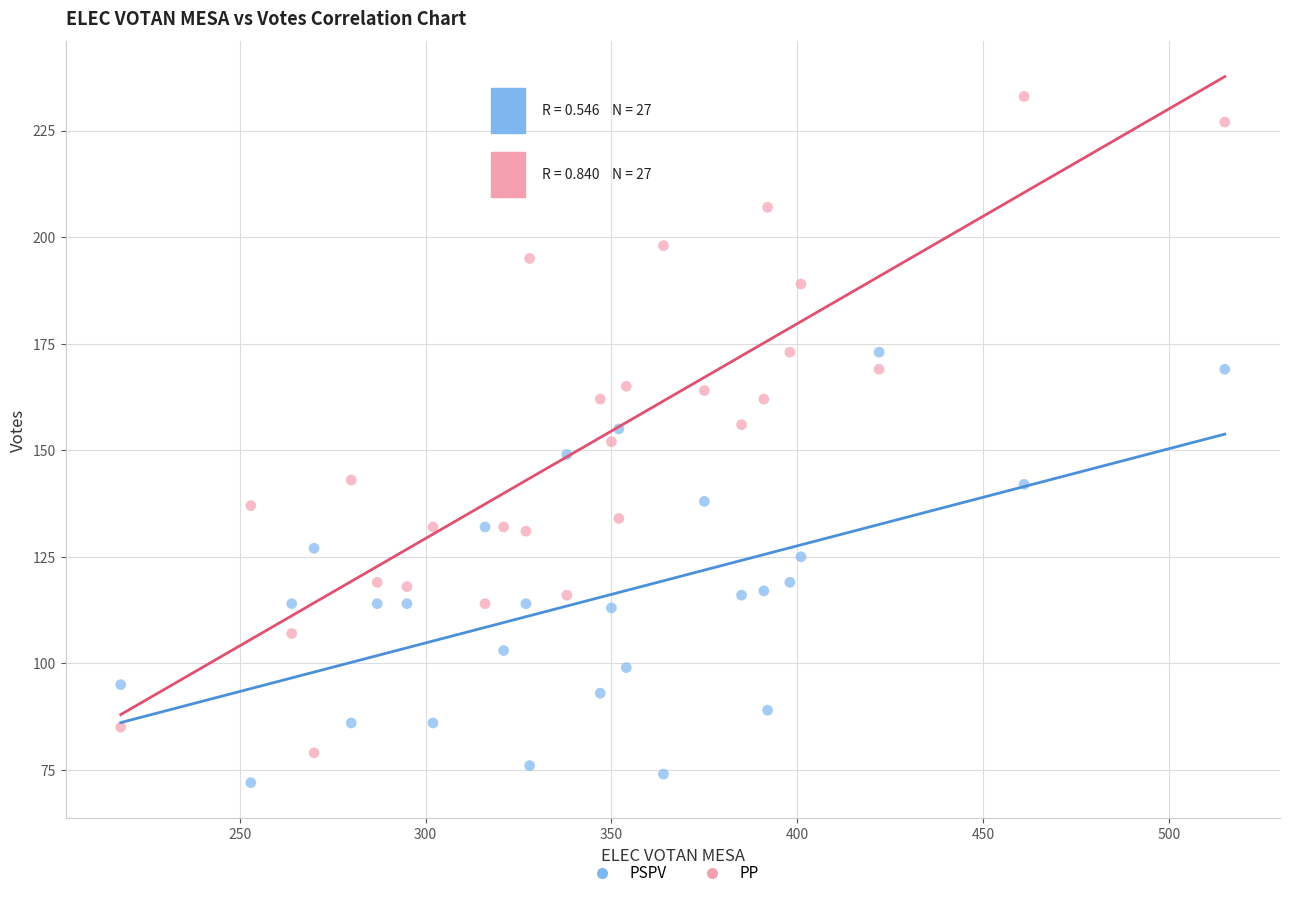

Which series contains the highest Y value?

PP